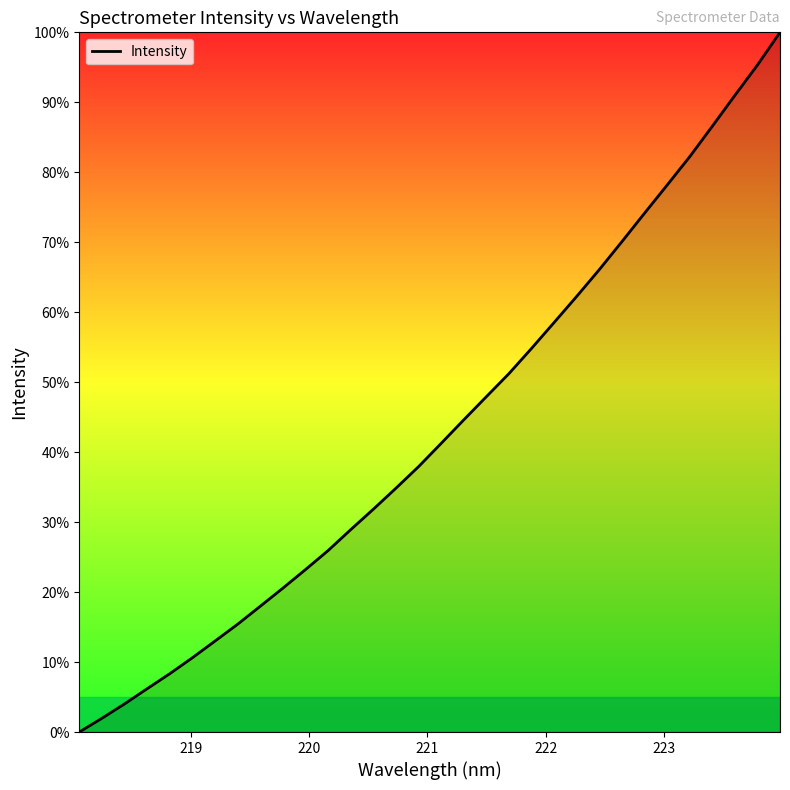

What is the difference between the maximum and minimum values?

100.0